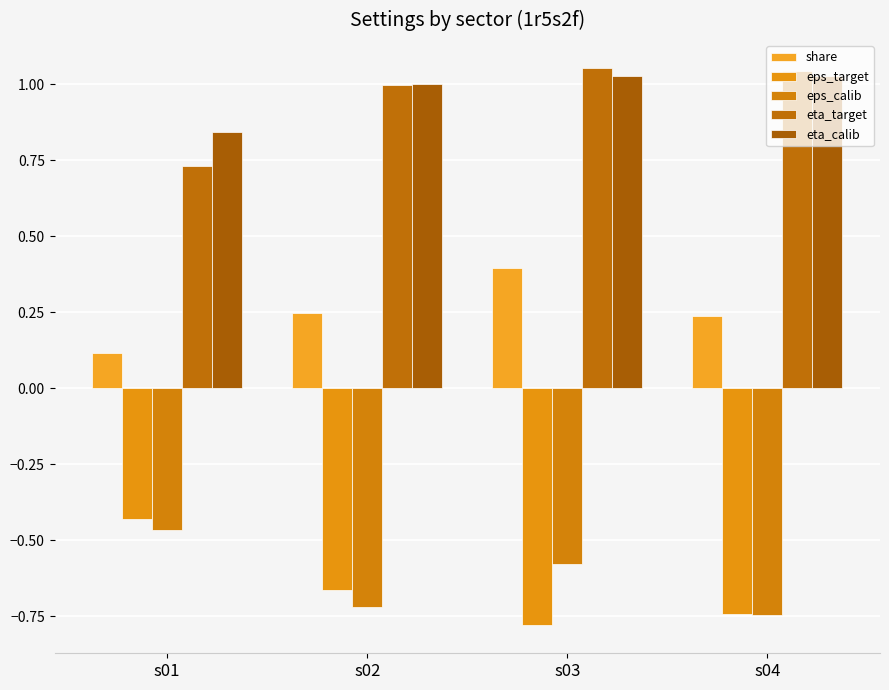

Reading right to left, extract all data points from this chart.

share: s04=0.2	s03=0.4	s02=0.2	s01=0.1
eps_target: s04=-0.7	s03=-0.8	s02=-0.7	s01=-0.4
eps_calib: s04=-0.7	s03=-0.6	s02=-0.7	s01=-0.5
eta_target: s04=1.0	s03=1.1	s02=1.0	s01=0.7
eta_calib: s04=1.0	s03=1.0	s02=1.0	s01=0.8